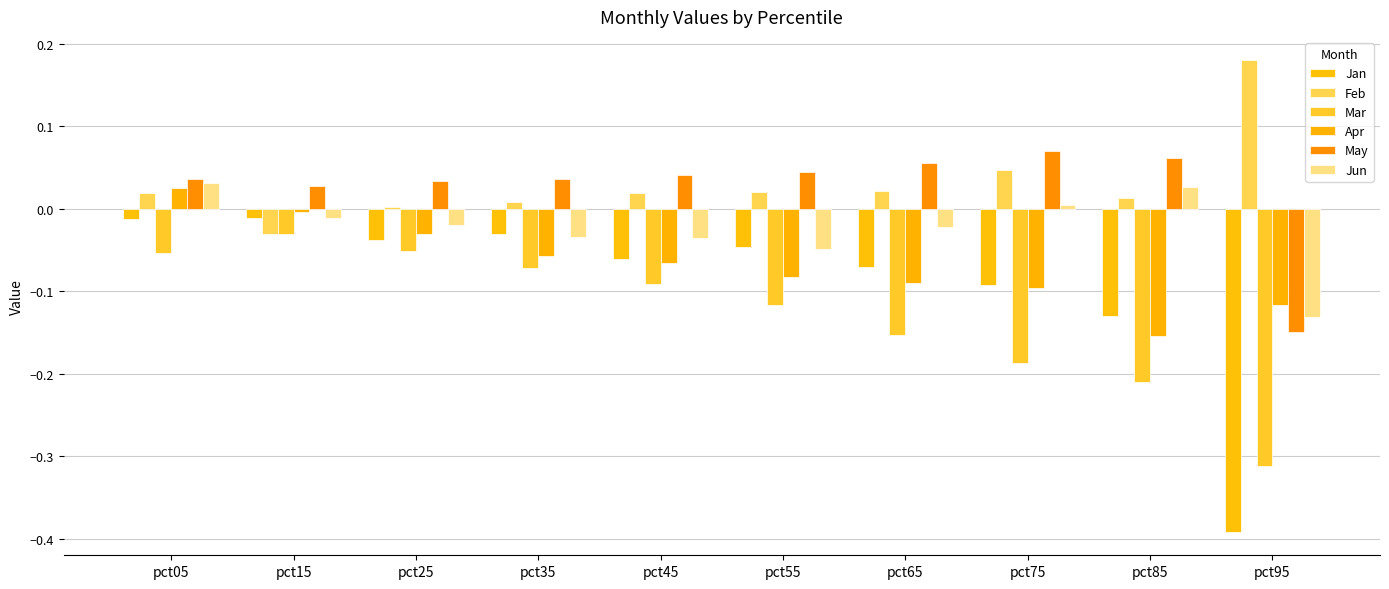

Count the number of categories in the chart.

10